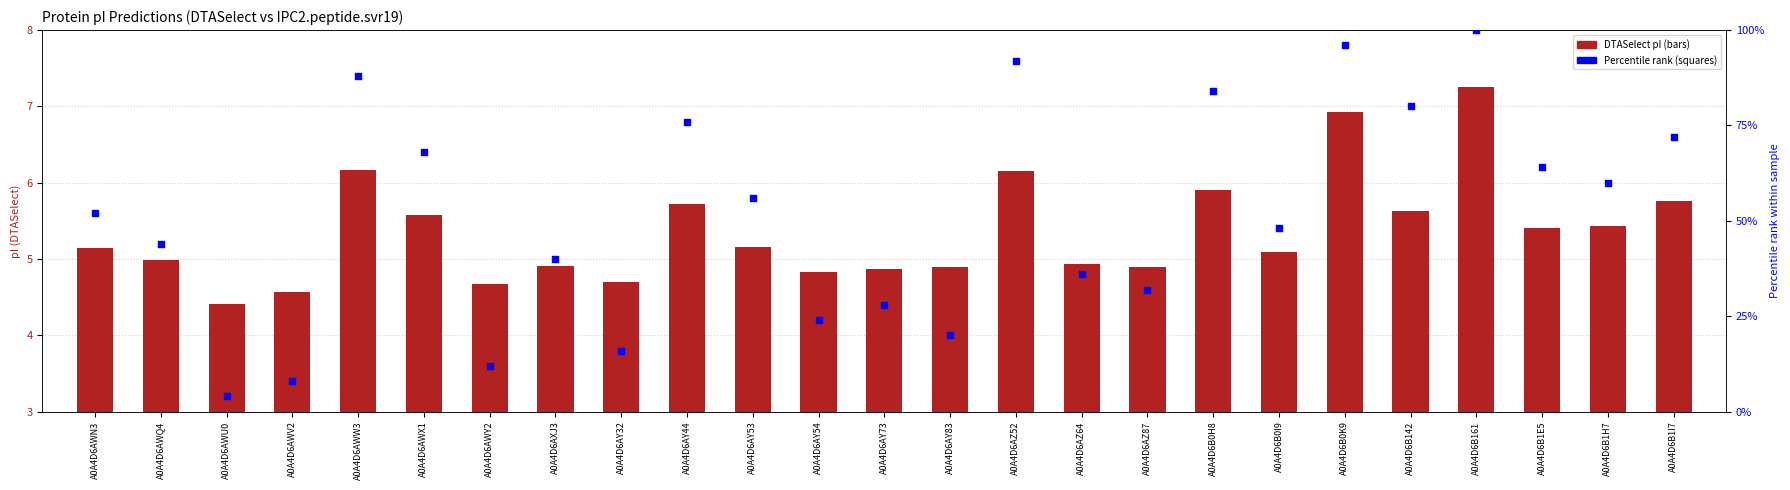

Is the value of Percentile rank at A0A4D6AZ64 greater than the value of DTASelect pI at A0A4D6AWX1?

Yes